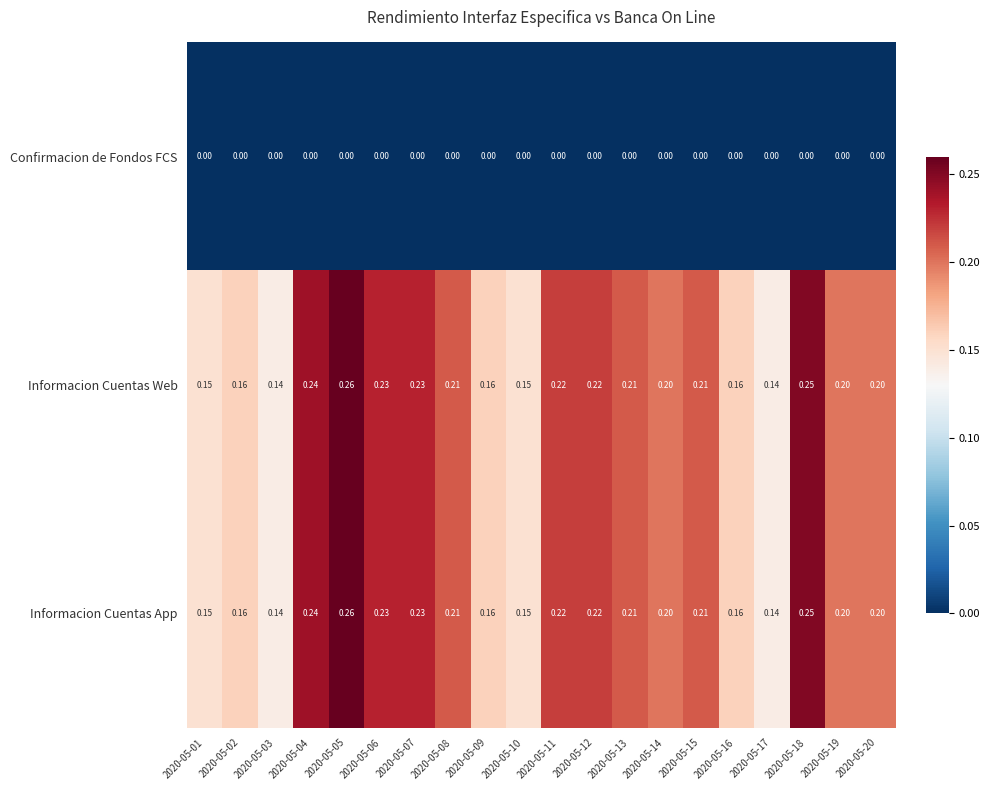

Is the value of Confirmacion de Fondos FCS at 2020-05-13 greater than the value of Informacion Cuentas App at 2020-05-18?

No